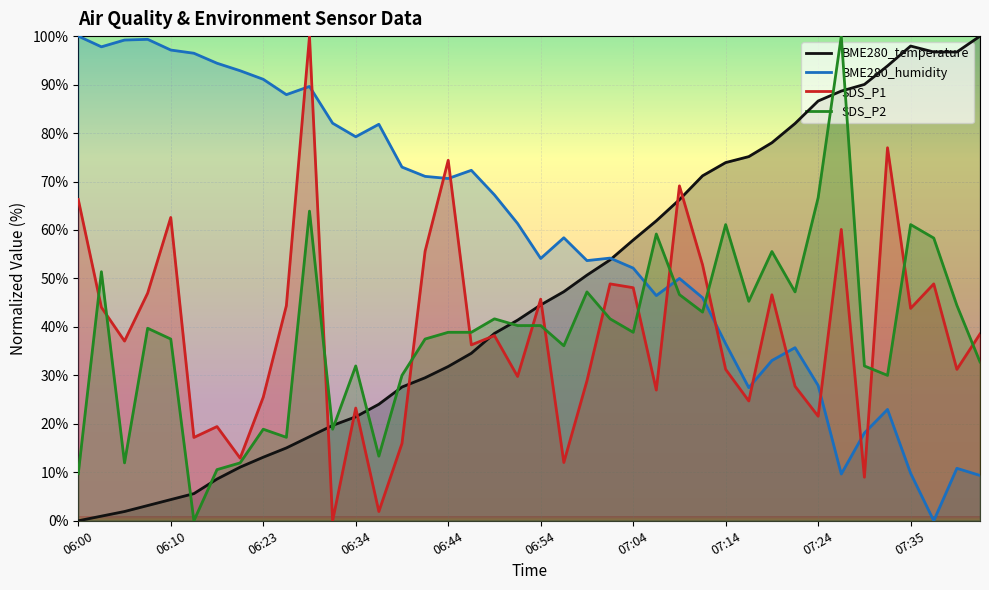

The value of BME280_temperature at 06:31 is 19.7. True or false?

True